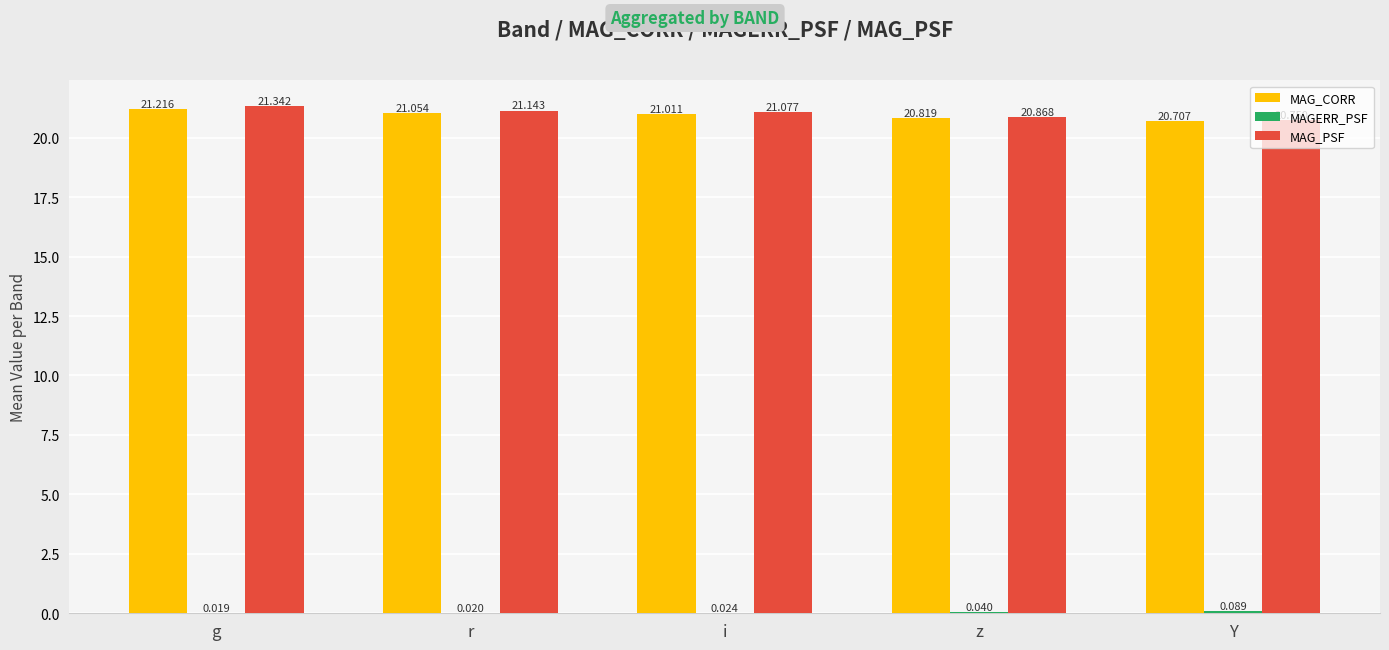

What is the total value across all series at g?

42.6